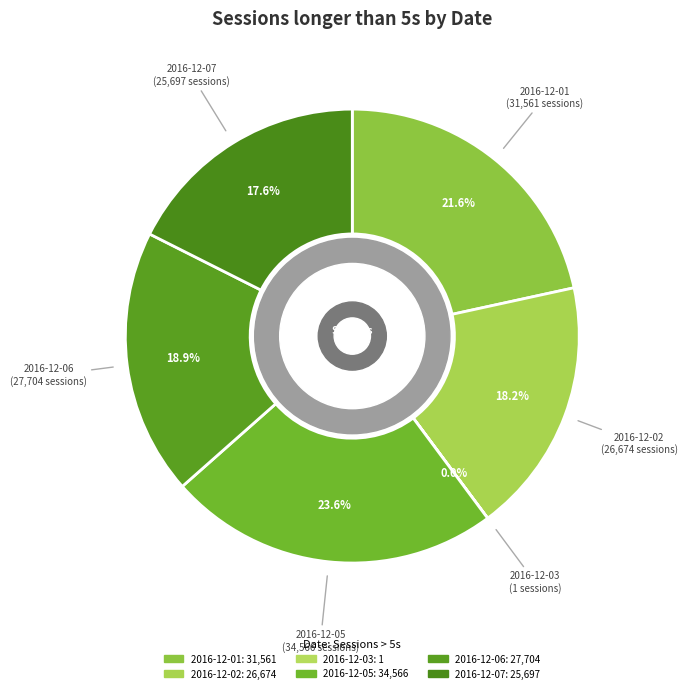

To the nearest percent, what is the difference between the largest and smallest slice percentages?

24%